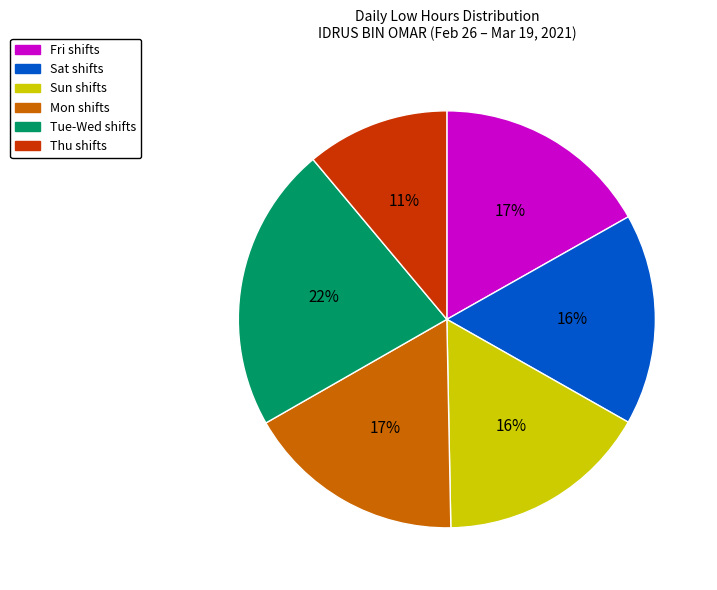

To the nearest percent, what is the average slice percentage?

17%